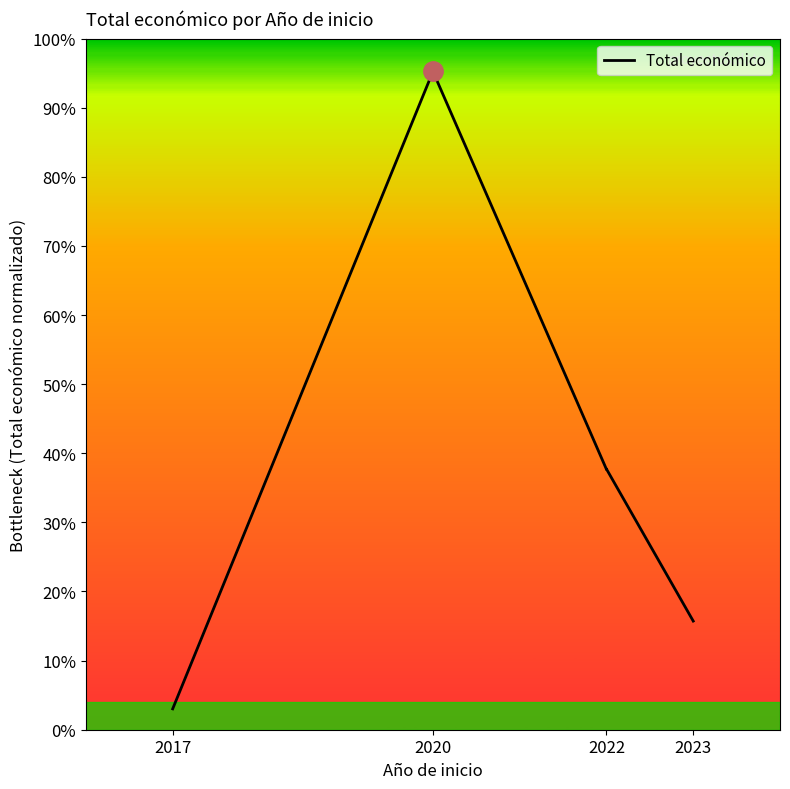

What is the sum of the values at 2017 and 2020?

1561726